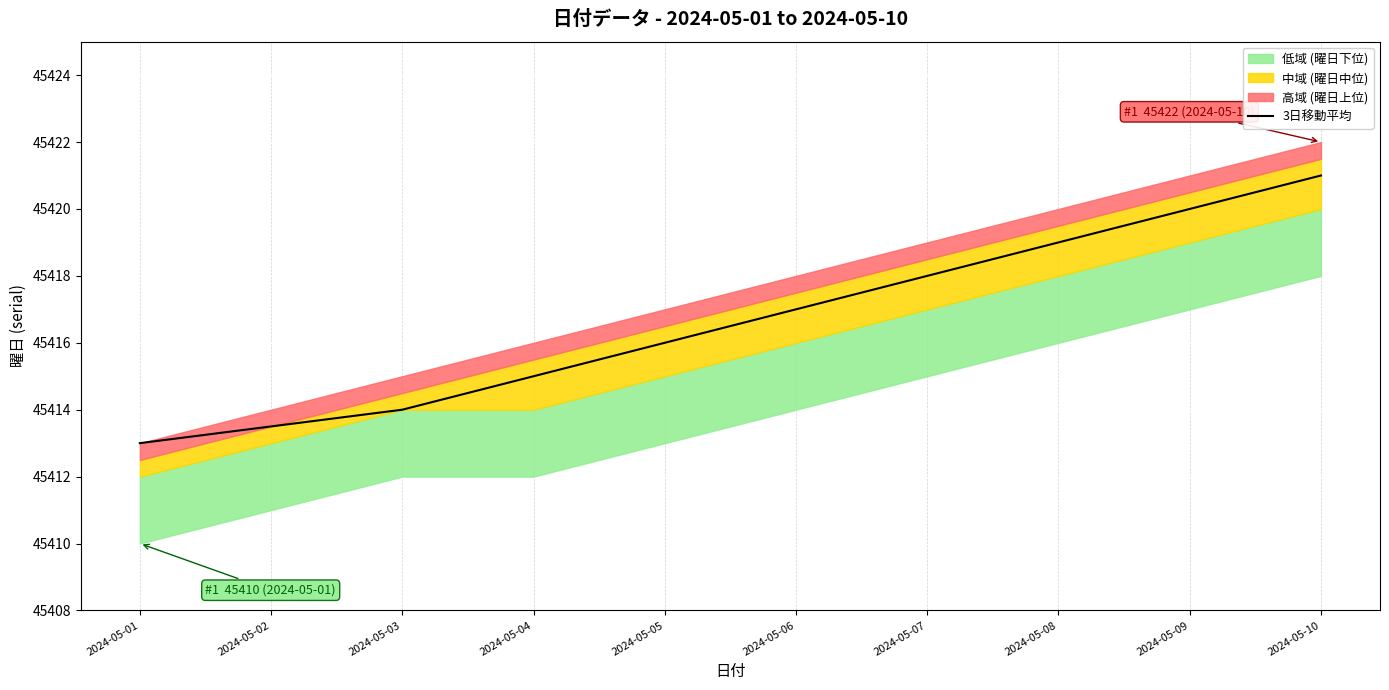

Approximately how many times larger is the value at 2024-05-02 compared to 2024-05-07?

1.0